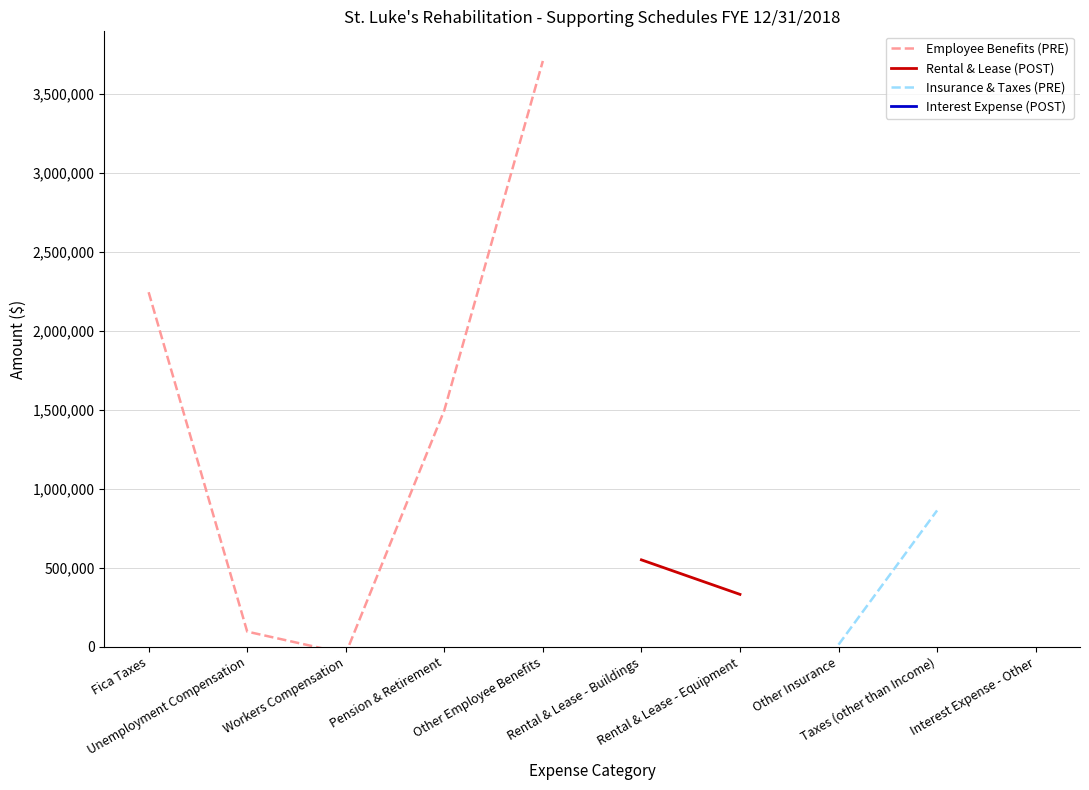

True or false: Employee Benefits (PRE) and Interest Expense (POST) intersect in this chart.

False